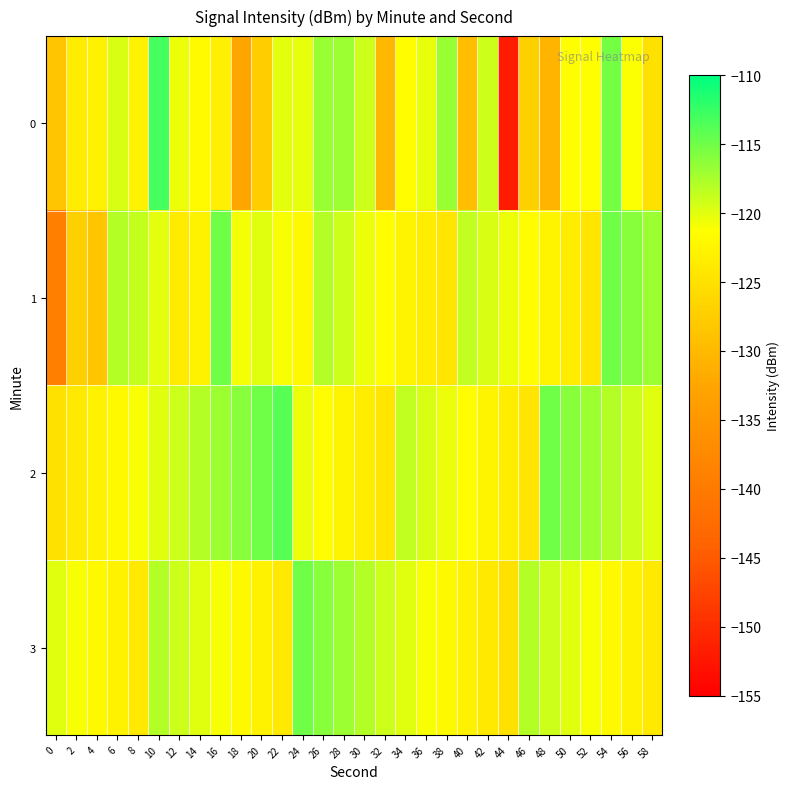

Which series has the largest total across all categories?

2